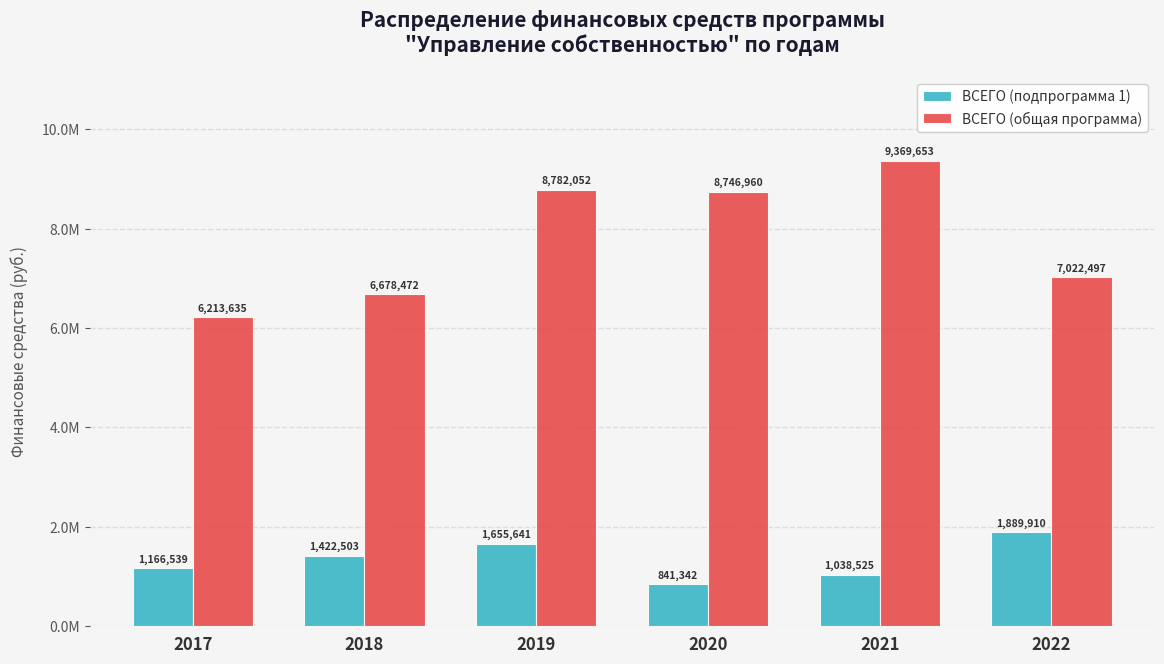

What is the total value across all series at 2022?

8912407